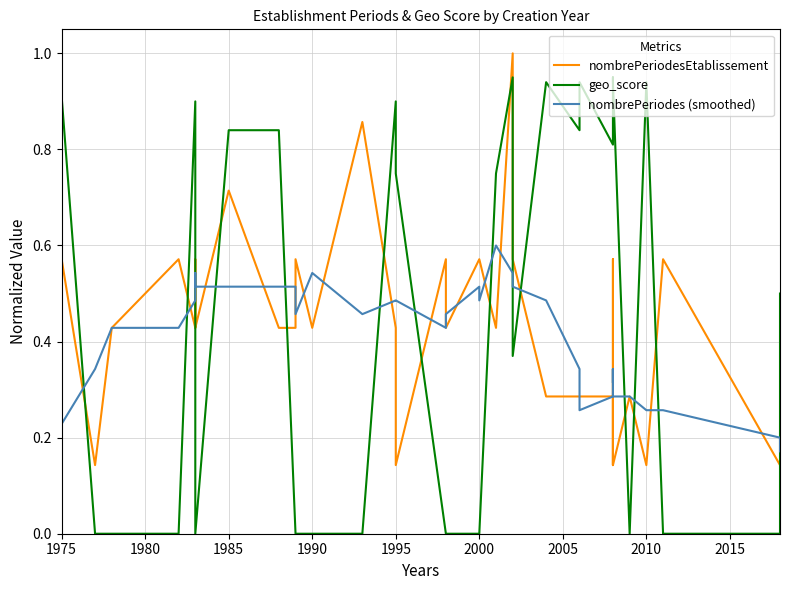

Count the number of categories in the chart.

38